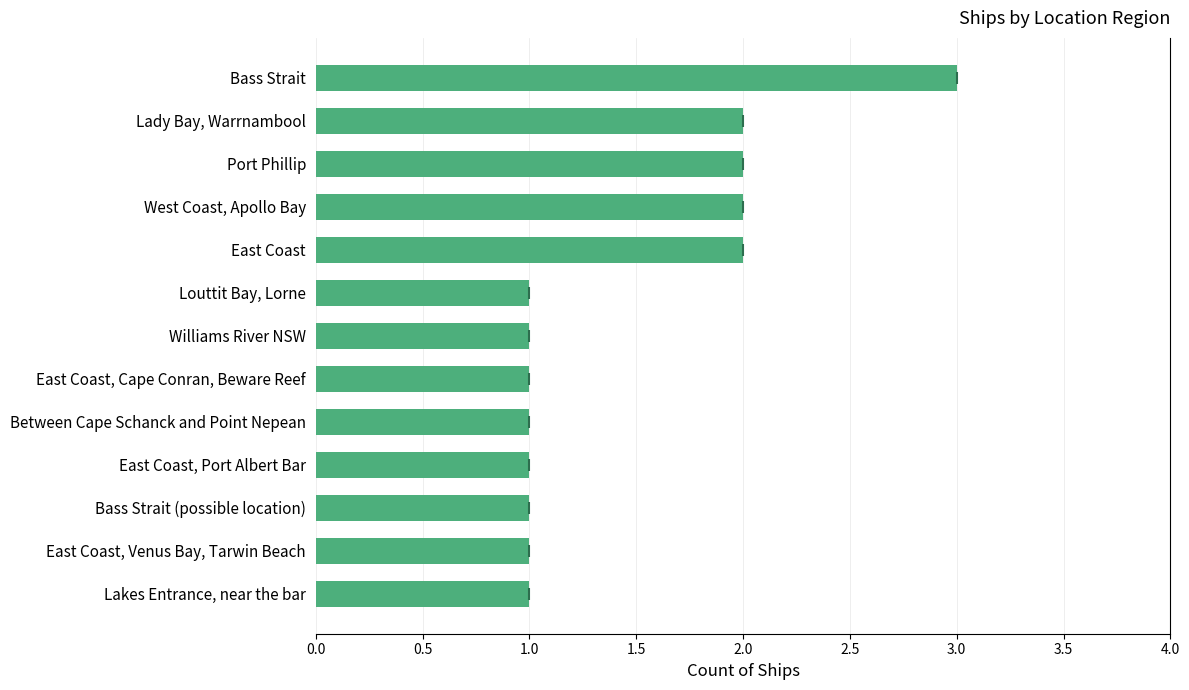

How many bars are there in total?

13